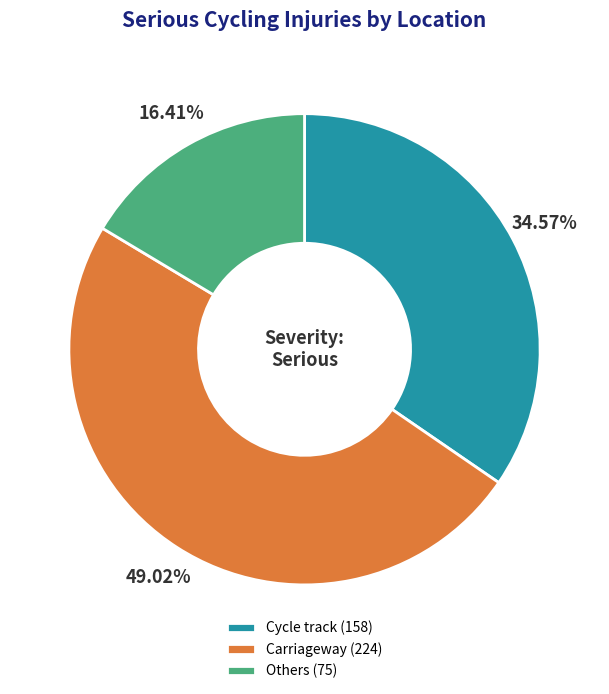

To the nearest percent, what percentage of the pie is Others?

16%